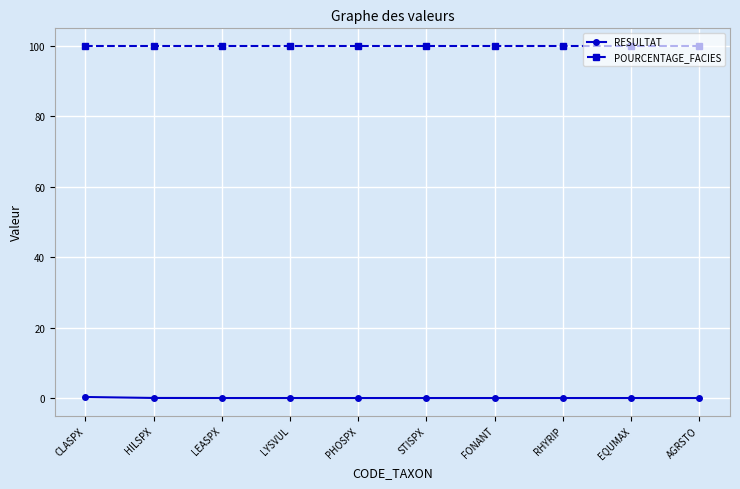

Which series has the widest spread of values?

RESULTAT